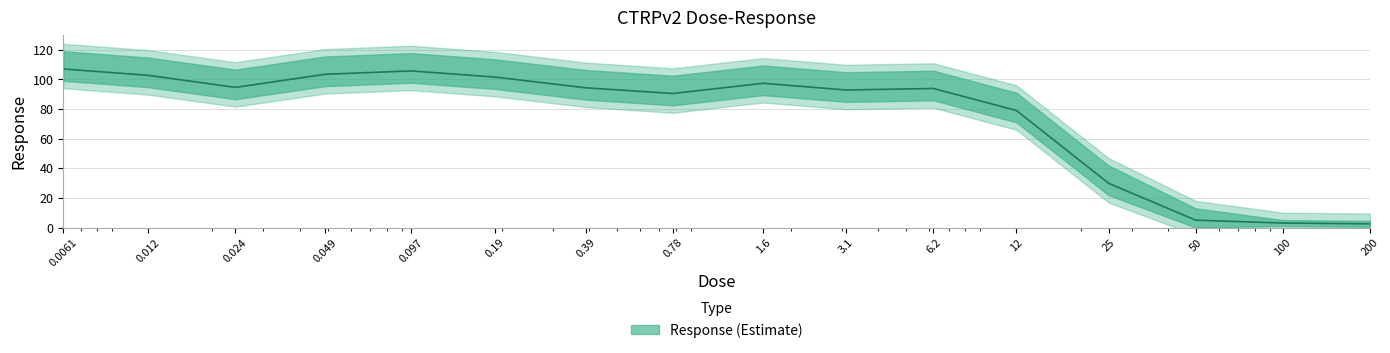

Rank the categories by value from highest to lowest.

0.0061, 0.097, 0.049, 0.012, 0.19, 1.6, 0.024, 0.39, 6.2, 3.1, 0.78, 12.0, 25.0, 50.0, 100.0, 200.0